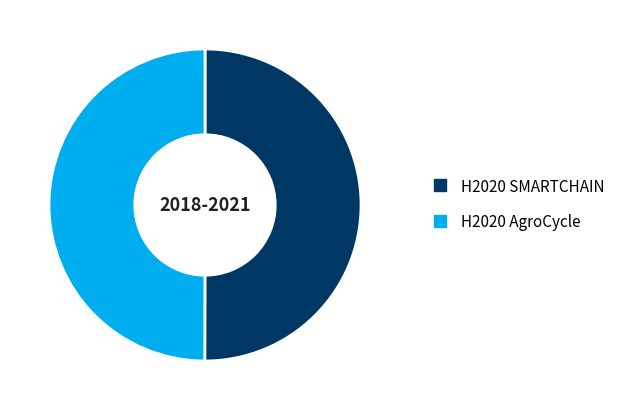

What is the ratio of the value at H2020 SMARTCHAIN to the value at H2020 AgroCycle?

1.0